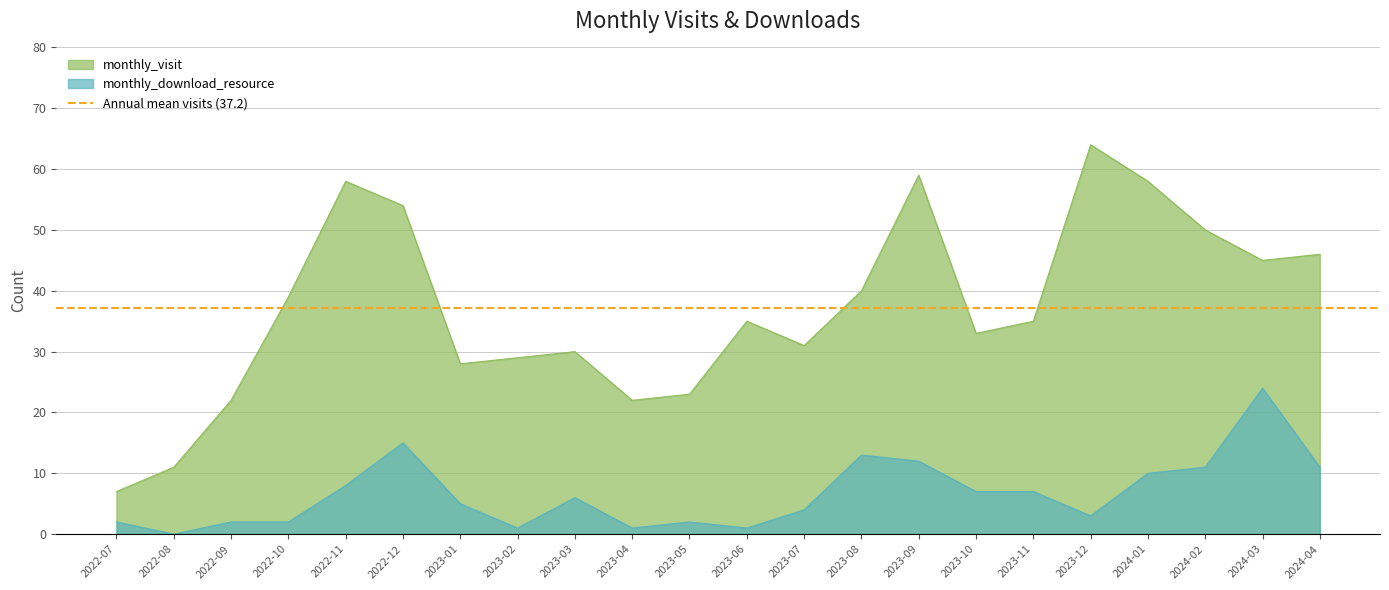

What is the difference between the maximum and minimum values in the monthly_download_resource series?

24